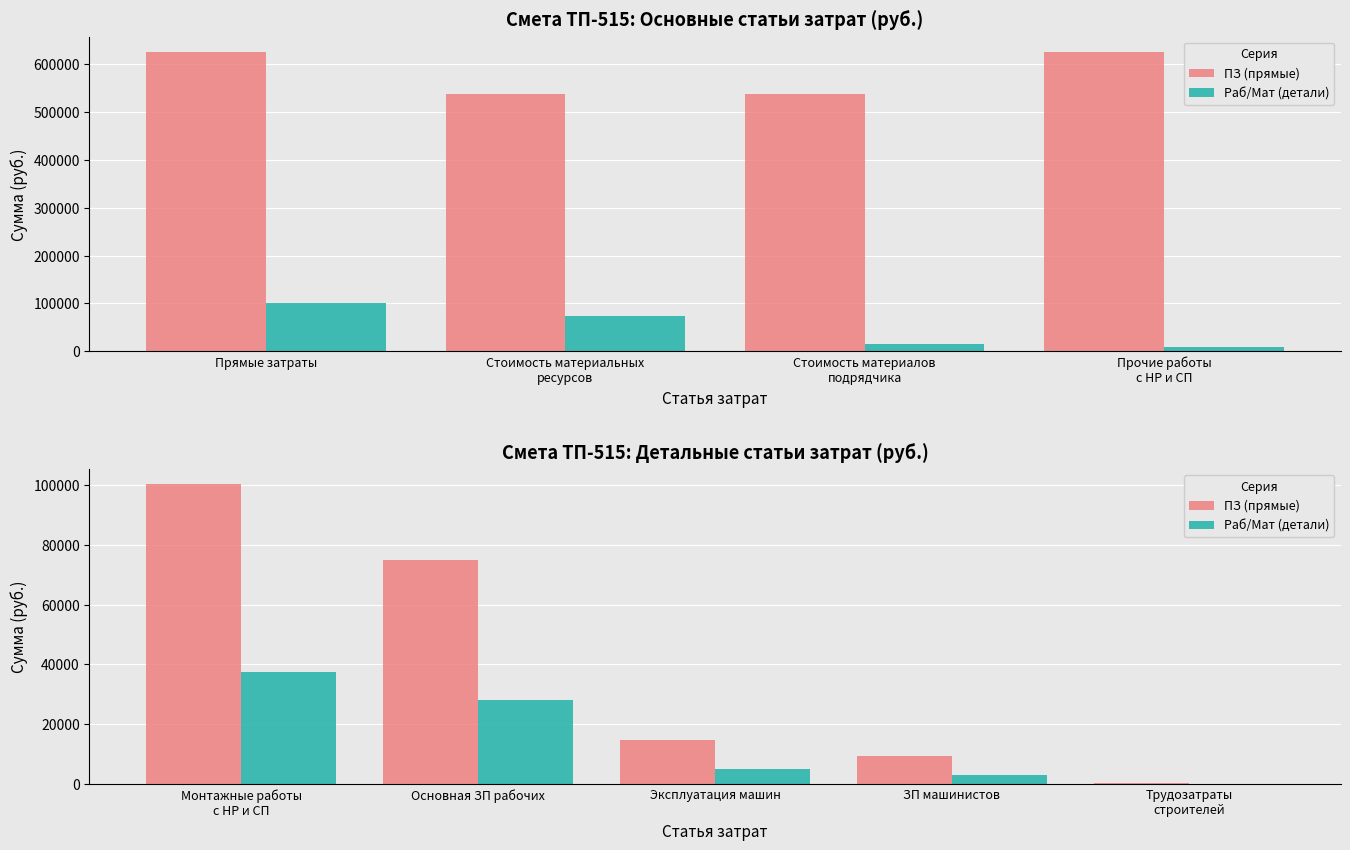

Is it true that ПЗ (прямые) equals 2296.2 at ЗП машинистов?

False